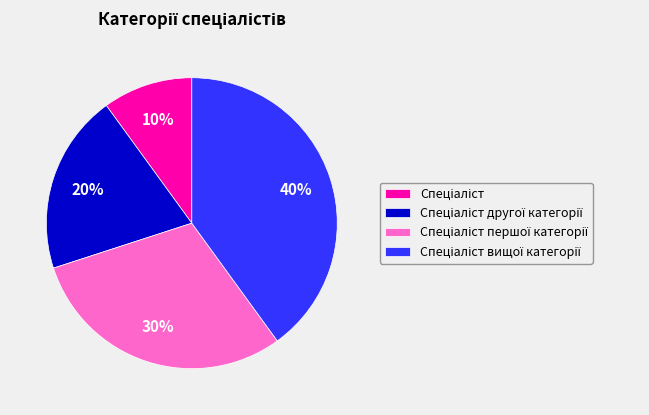

Is there any slice that represents more than half of the pie?

No